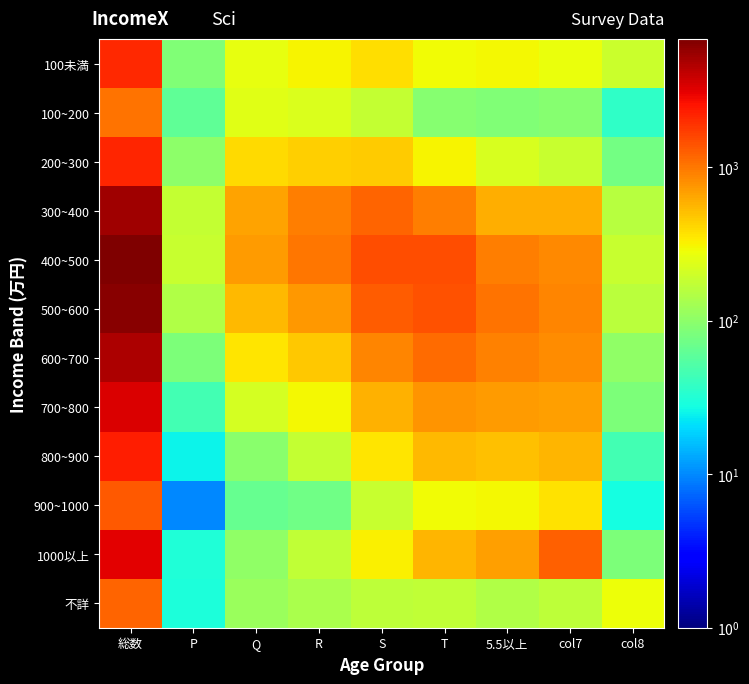

Between S and col7, which series saw the biggest shift?

1000以上